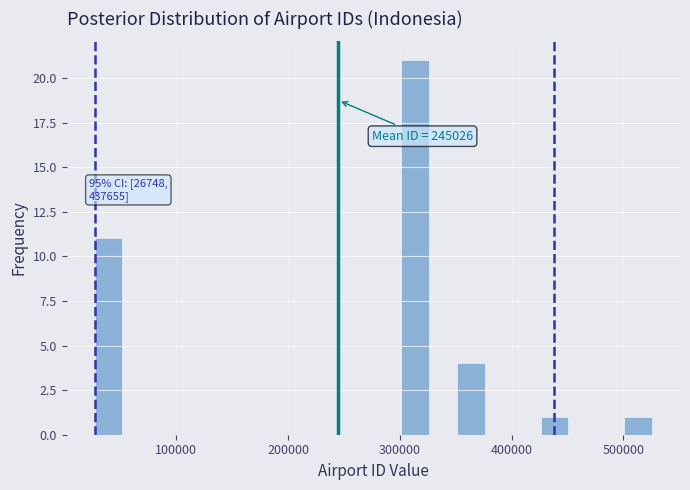

Read against the x-axis, roughly where is the centre of the tallest bar?

310000